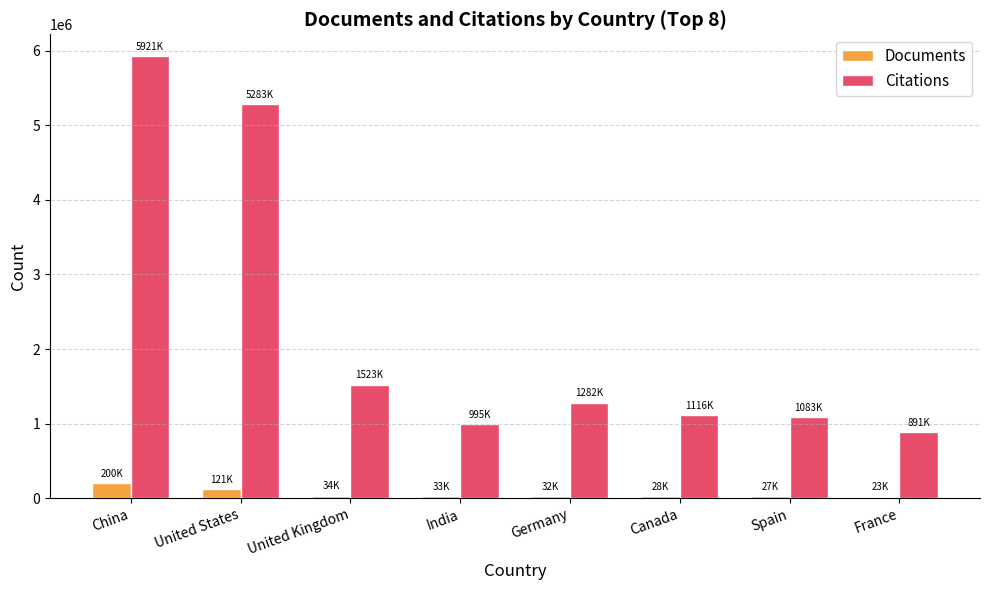

True or false: Citations has a value of 1523937 at United Kingdom.

True